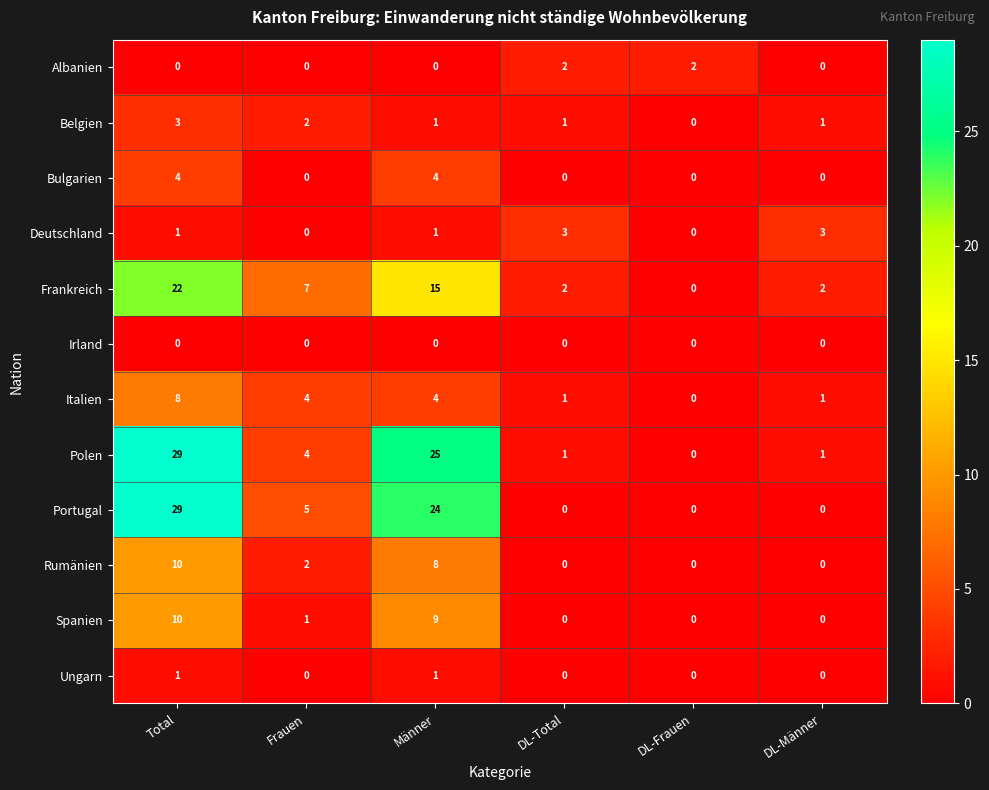

What is the spread (max minus min) of values at Frauen?

7